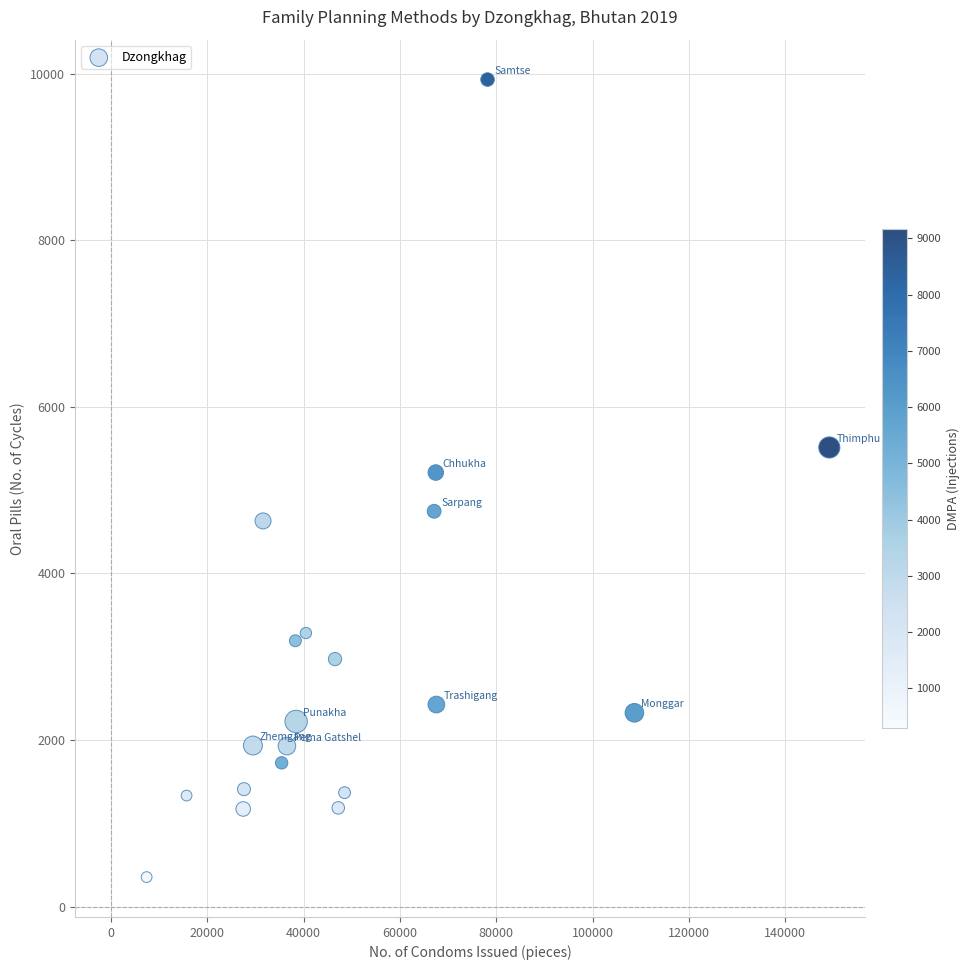

What is the range of X values (max minus min)?

141729